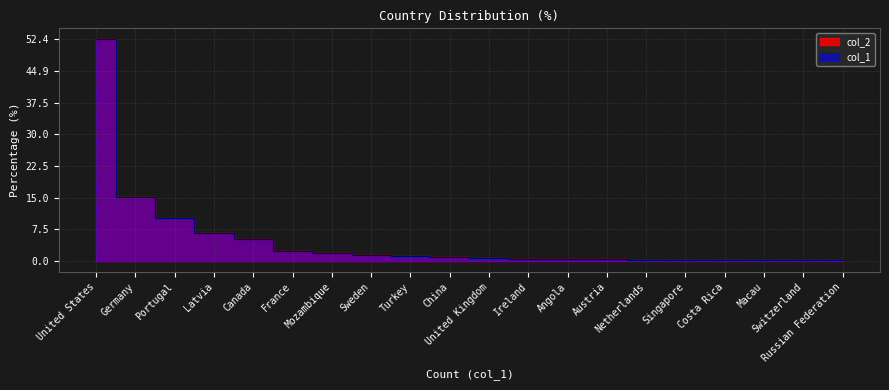

Which category has the highest value across all series?

United States